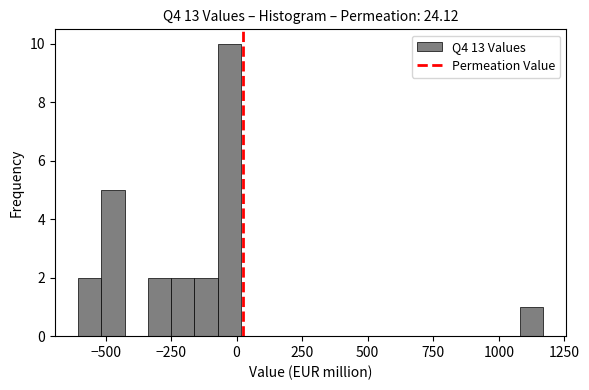

Read against the x-axis, roughly where is the centre of the tallest bar?

-50